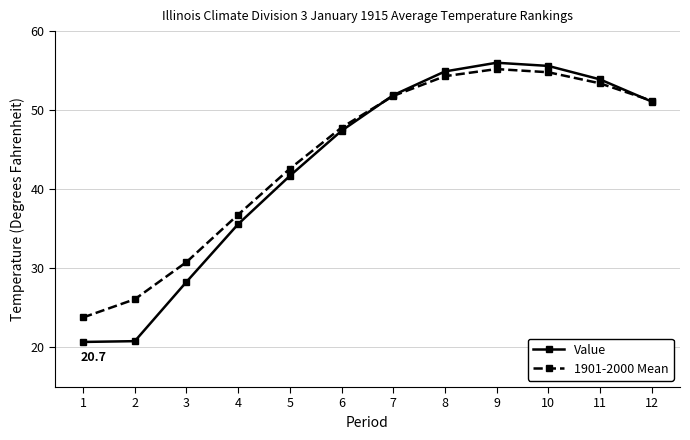

Rank the series by their maximum value, from highest to lowest.

Value, 1901-2000 Mean